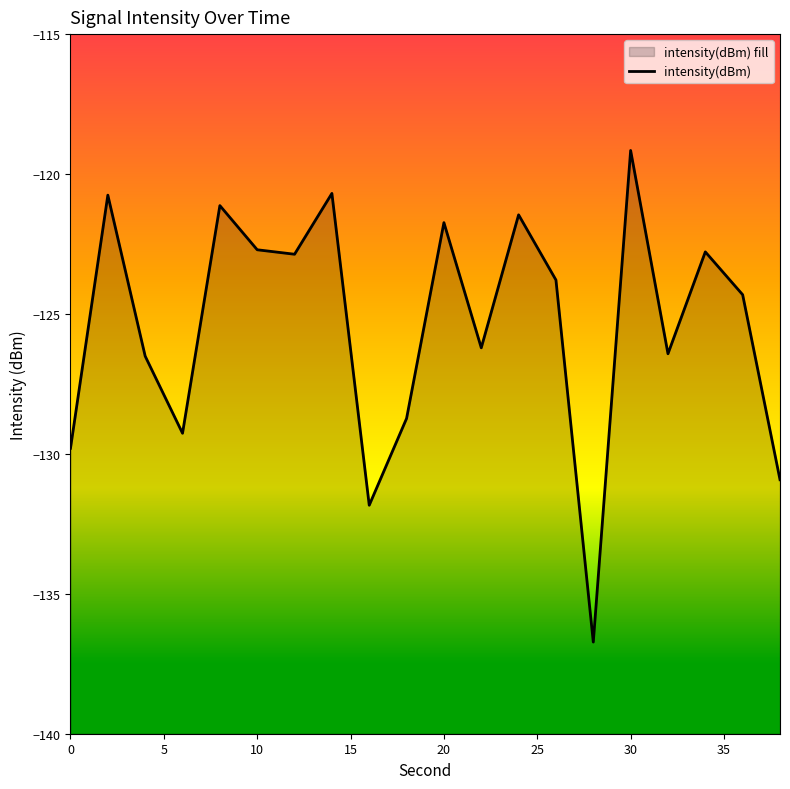

Is it true that the value at 30 is -58.3?

False